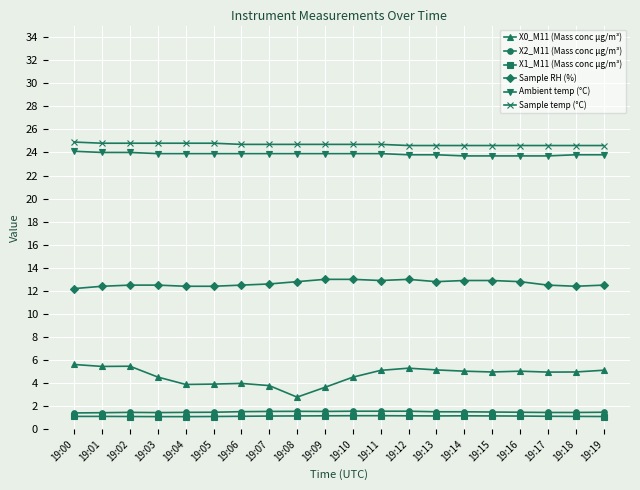

Which series has the largest total across all categories?

Sample temp (°C)